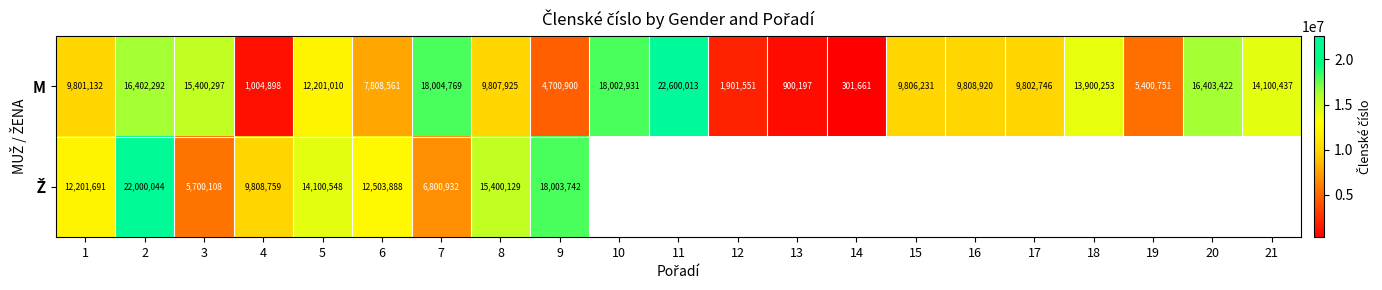

Rank the categories by M value from highest to lowest.

11, 7, 10, 20, 2, 3, 21, 18, 5, 16, 8, 15, 17, 1, 6, 19, 9, 12, 4, 13, 14